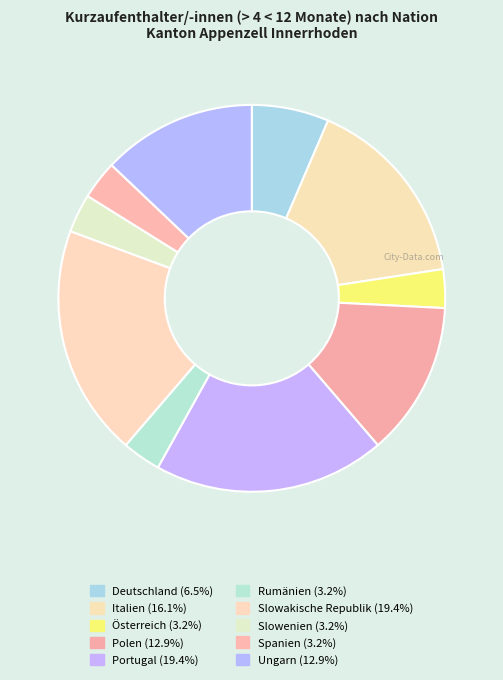

Approximately how many times larger is the value at Österreich compared to Deutschland?

0.5